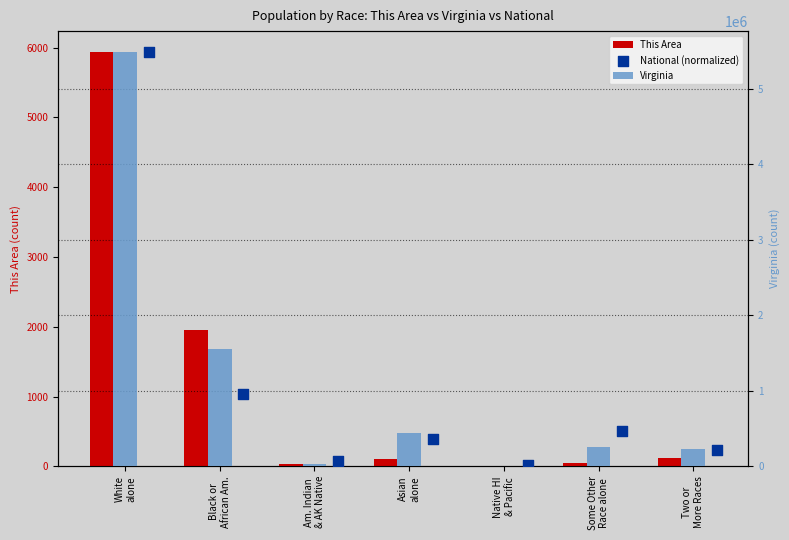

What are all the series names shown in the legend?

This Area, Virginia, National (normalized)